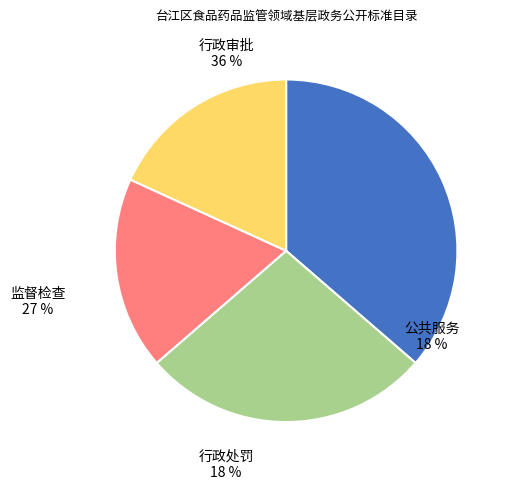

Count the number of slices in the pie.

4